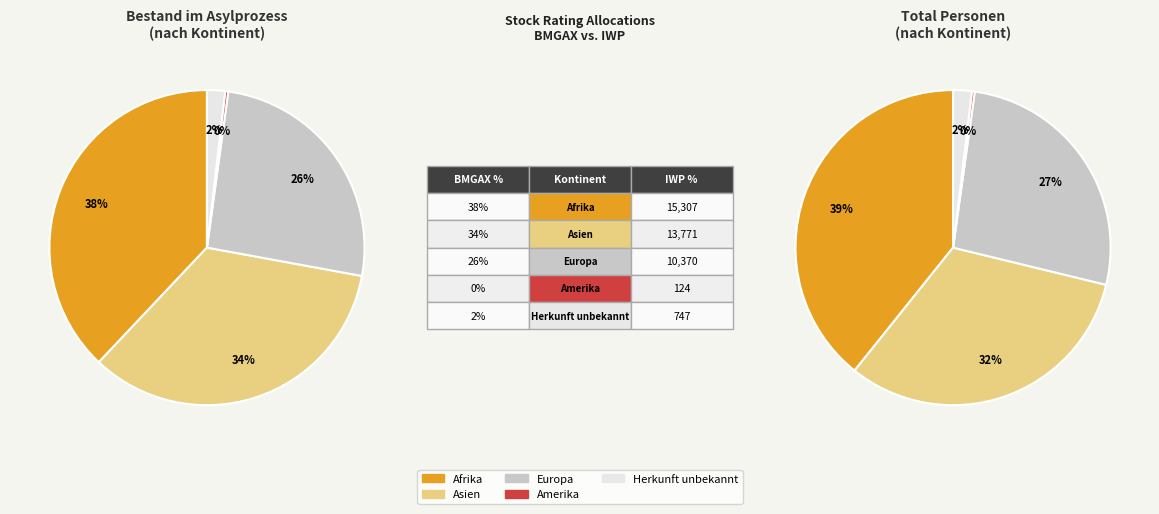

What portion of the pie excludes Ozeanien?

100.0%